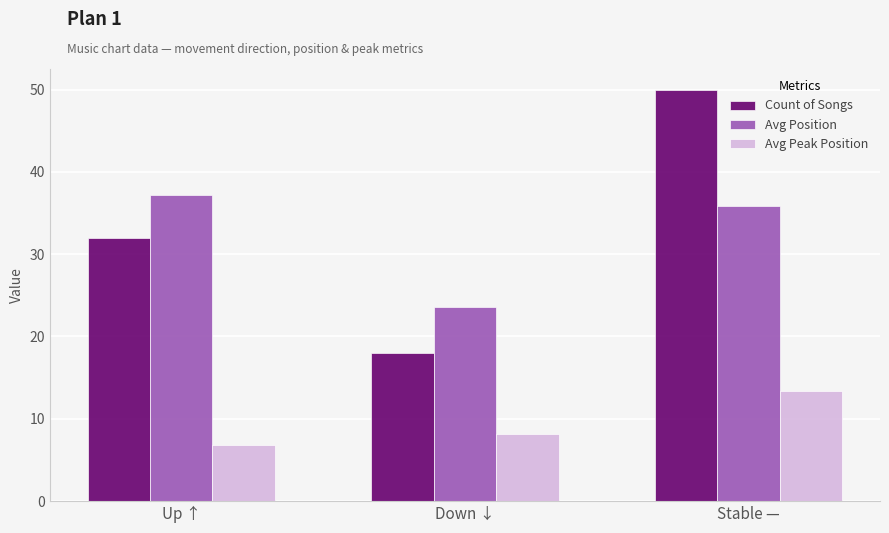

Is it true that Avg Peak Position equals 6.8 at Up ↑?

True